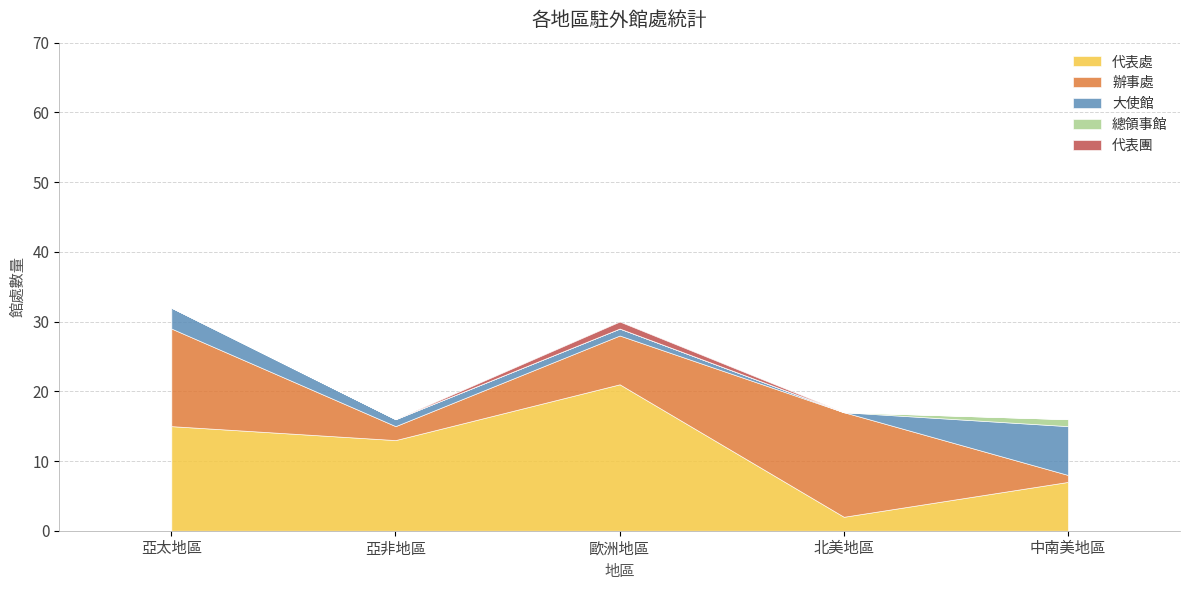

What are all the series names shown in the legend?

代表處, 辦事處, 大使館, 總領事館, 代表團